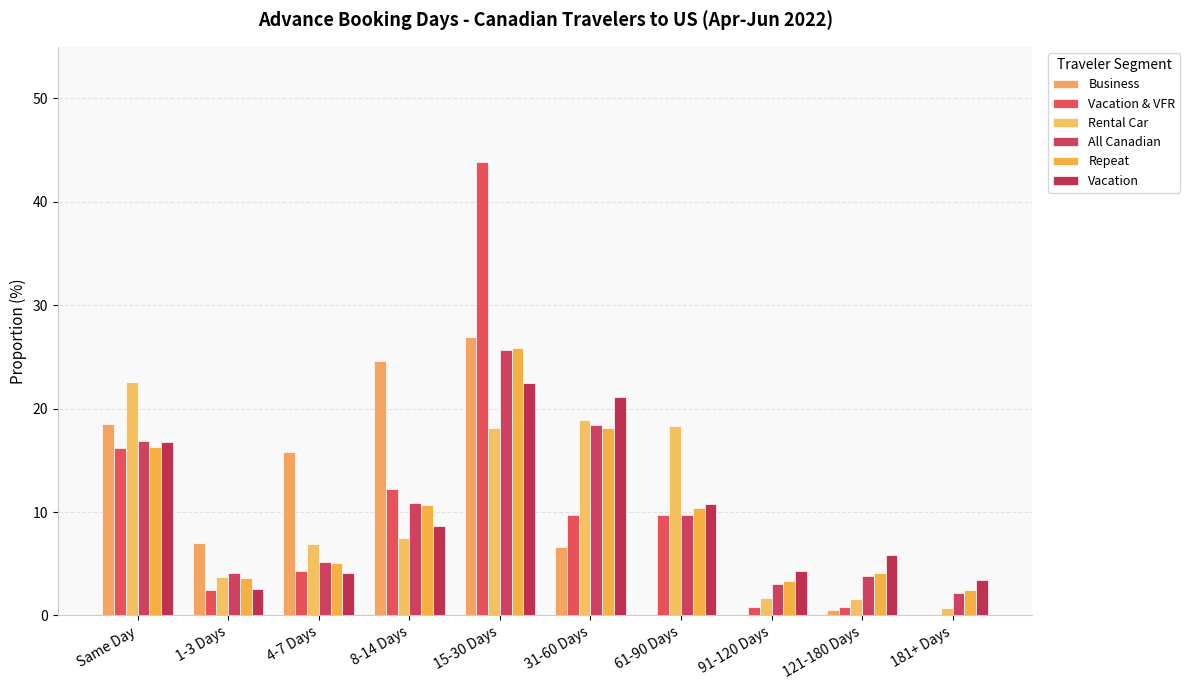

What is the average value of the Business series?

10.0